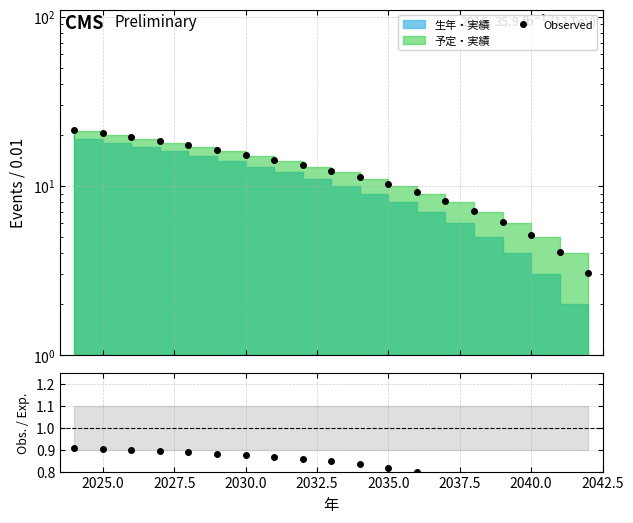

Which series has the largest total across all categories?

Observed